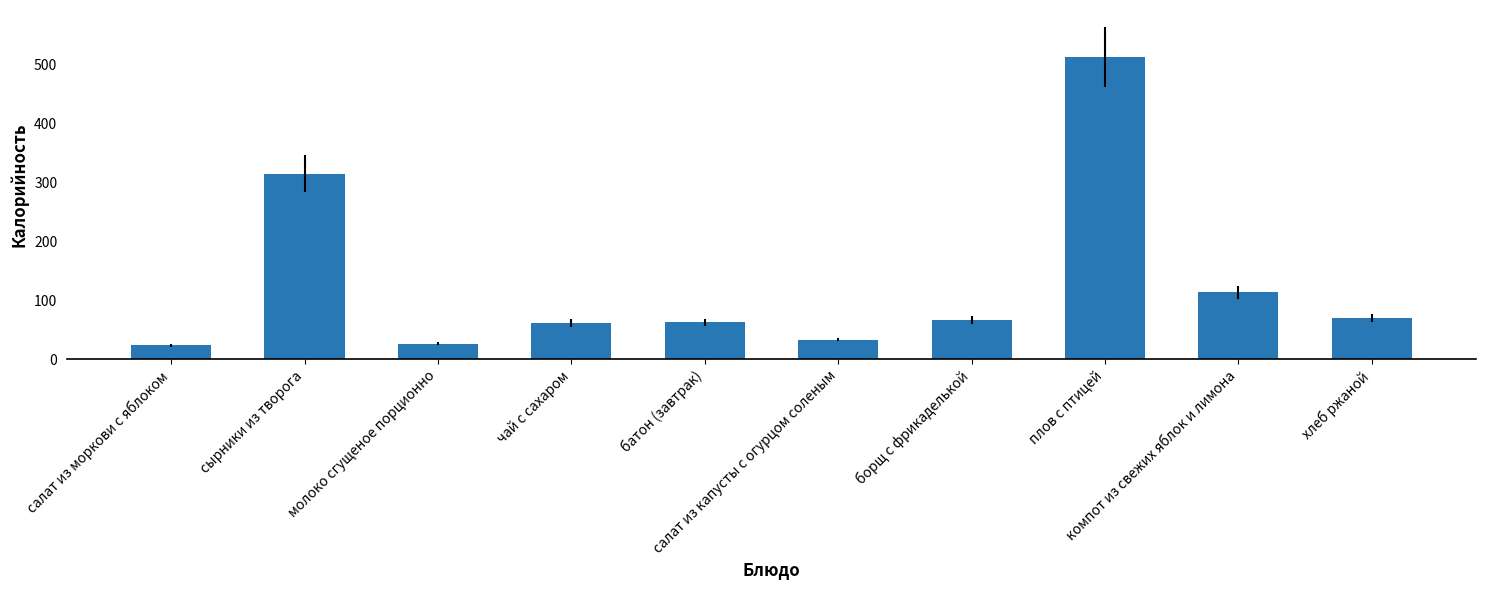

What is the value of the 4th bar from the left?

61.3